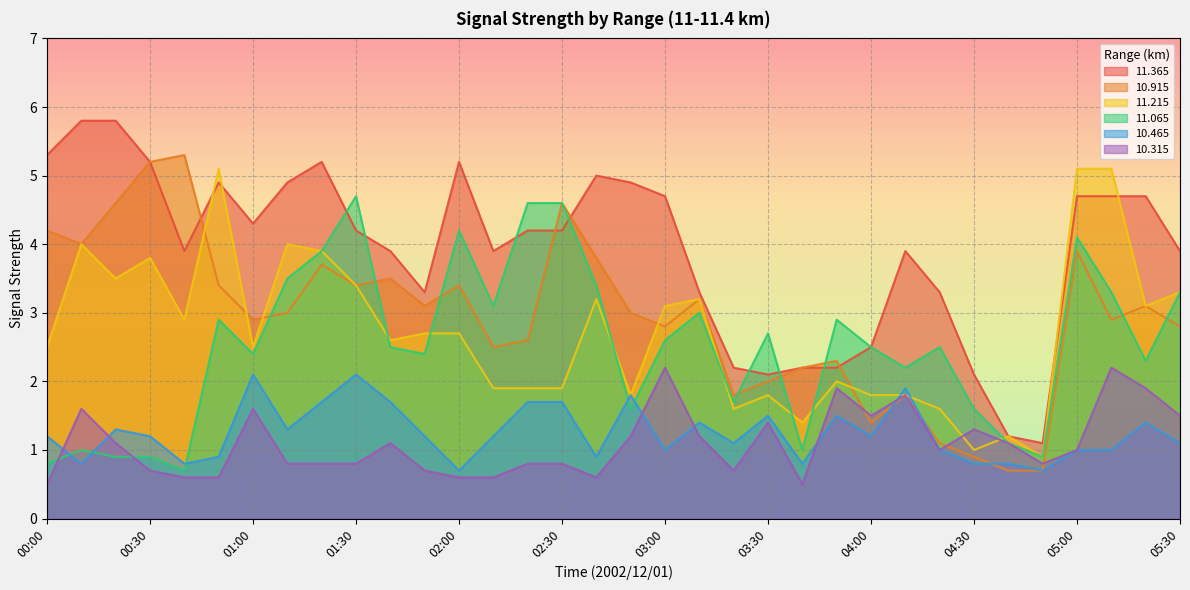

Reading right to left, list all the values displayed in this chart.

 11.365: 3.9	4.7	4.7	4.7	1.1	1.2	2.1	3.3	3.9	2.5	2.2	2.2	2.1	2.2	3.3	4.7	4.9	5.0	4.2	4.2	3.9	5.2	3.3	3.9	4.2	5.2	4.9	4.3	4.9	3.9	5.2	5.8	5.8	5.3
 10.915: 2.8	3.1	2.9	3.9	0.7	0.7	0.9	1.1	1.8	1.4	2.3	2.2	2.0	1.8	3.2	2.8	3.0	3.8	4.6	2.6	2.5	3.4	3.1	3.5	3.4	3.7	3.0	2.9	3.4	5.3	5.2	4.6	4.0	4.2
 11.215: 3.3	3.1	5.1	5.1	0.9	1.2	1.0	1.6	1.8	1.8	2.0	1.4	1.8	1.6	3.2	3.1	1.8	3.2	1.9	1.9	1.9	2.7	2.7	2.6	3.4	3.9	4.0	2.5	5.1	2.9	3.8	3.5	4.0	2.5
 11.065: 3.3	2.3	3.3	4.1	0.9	1.1	1.6	2.5	2.2	2.5	2.9	1.0	2.7	1.7	3.0	2.6	1.6	3.4	4.6	4.6	3.1	4.2	2.4	2.5	4.7	3.9	3.5	2.4	2.9	0.7	0.9	0.9	1.0	0.8
 10.465: 1.1	1.4	1.0	1.0	0.7	0.8	0.8	1.0	1.9	1.2	1.5	0.8	1.5	1.1	1.4	1.0	1.8	0.9	1.7	1.7	1.2	0.7	1.2	1.7	2.1	1.7	1.3	2.1	0.9	0.8	1.2	1.3	0.8	1.2
 10.315: 1.5	1.9	2.2	1.0	0.8	1.1	1.3	1.0	1.8	1.5	1.9	0.5	1.4	0.7	1.2	2.2	1.2	0.6	0.8	0.8	0.6	0.6	0.7	1.1	0.8	0.8	0.8	1.6	0.6	0.6	0.7	1.1	1.6	0.5